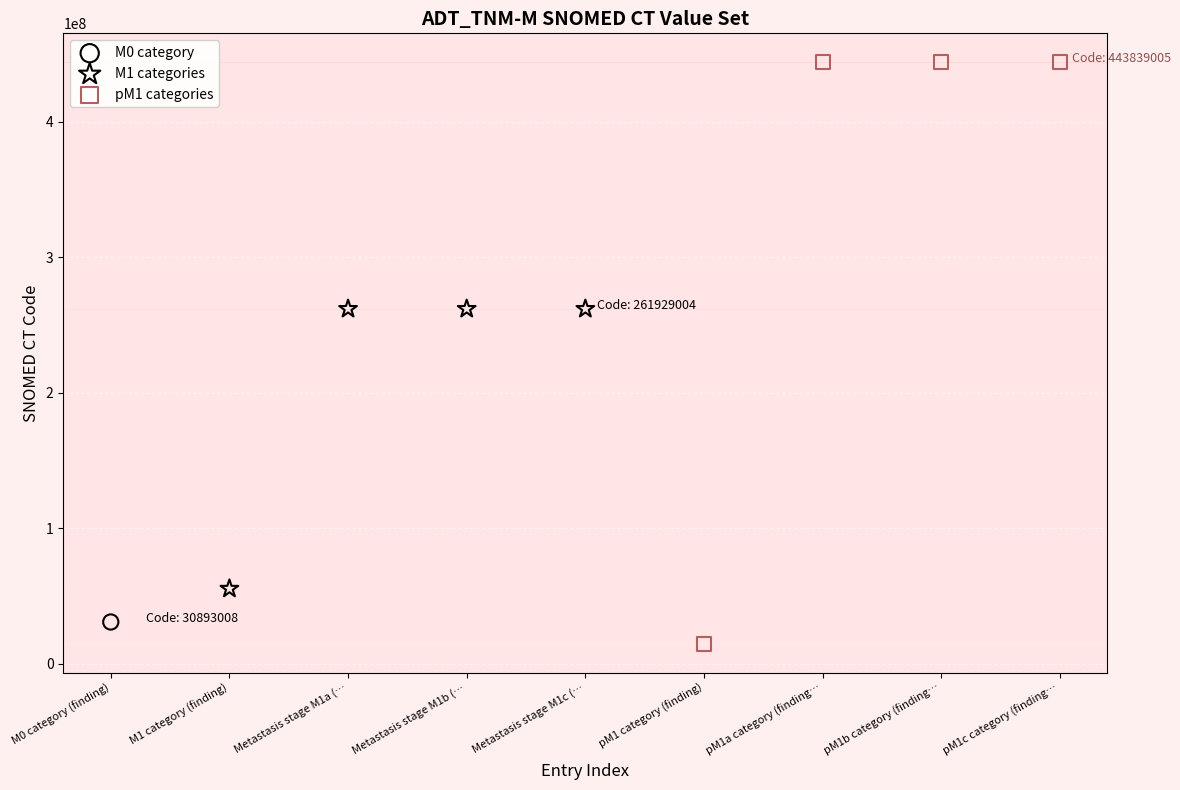

Which series reaches the minimum Y coordinate?

pM1 categories